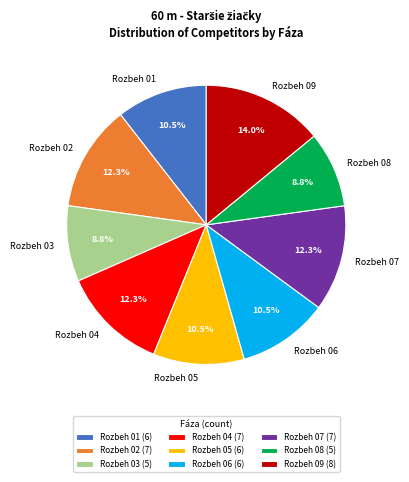

What percentage is NOT represented by Rozbeh 04?

87.7%